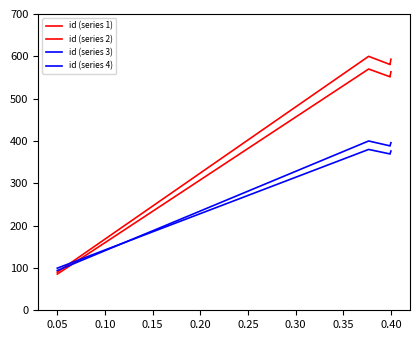

At 0.20, list the series in order from largest to smallest.

id (series 1), id (series 2), id (series 3), id (series 4)